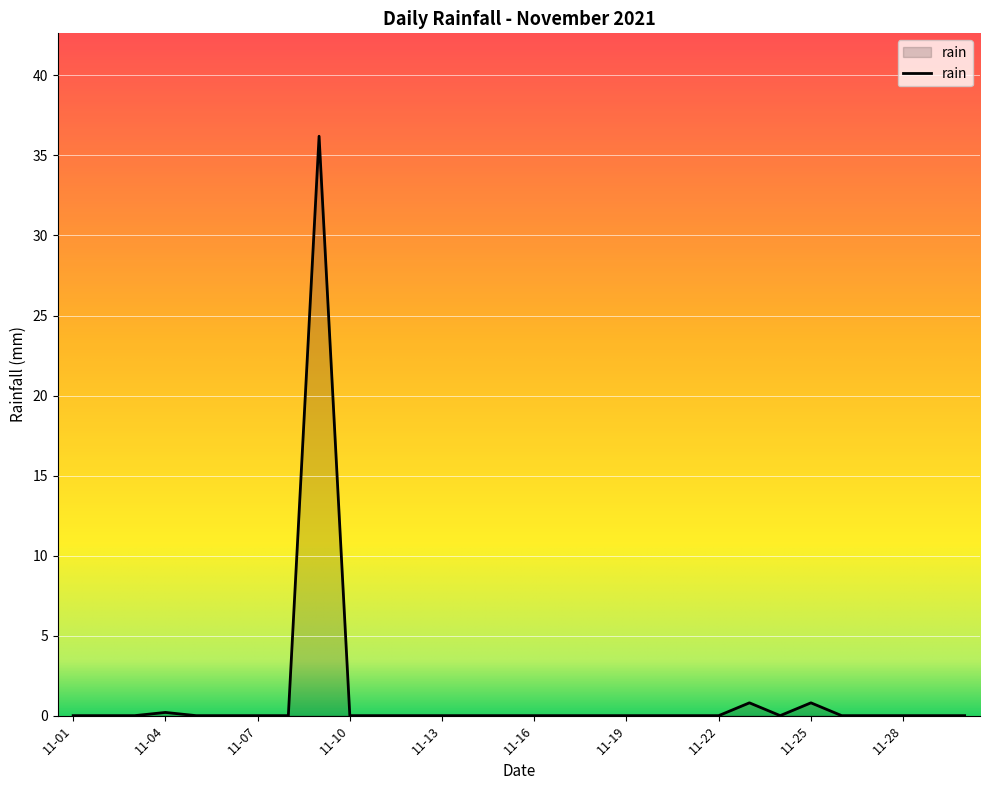

What is the maximum value shown in the chart?

36.2